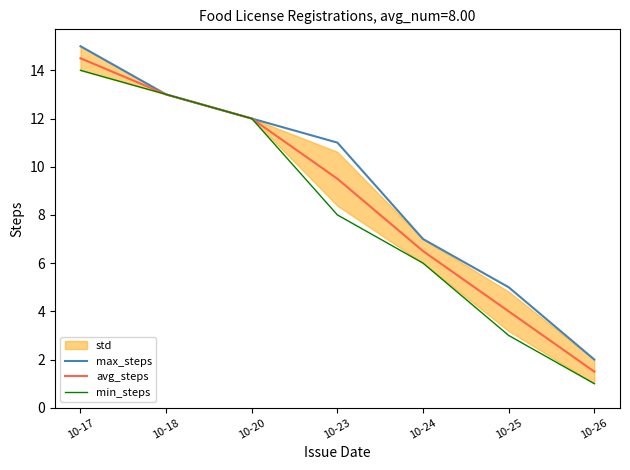

The min_steps series shows 21.5 at 10-17. True or false?

False